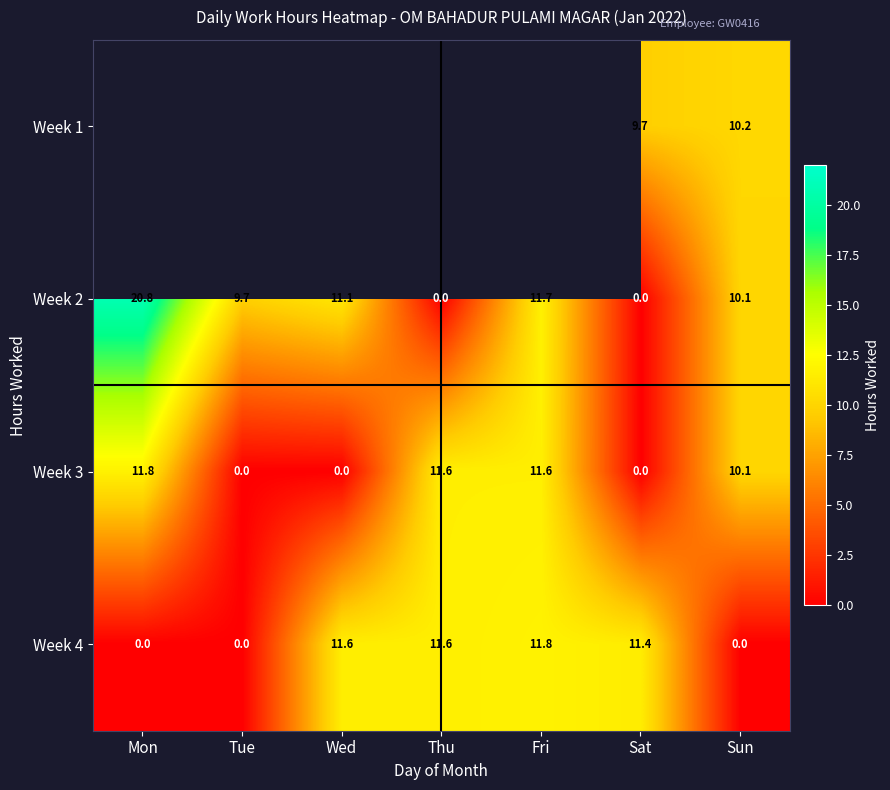

Where does the Week 4 series first go above 11?

Wed